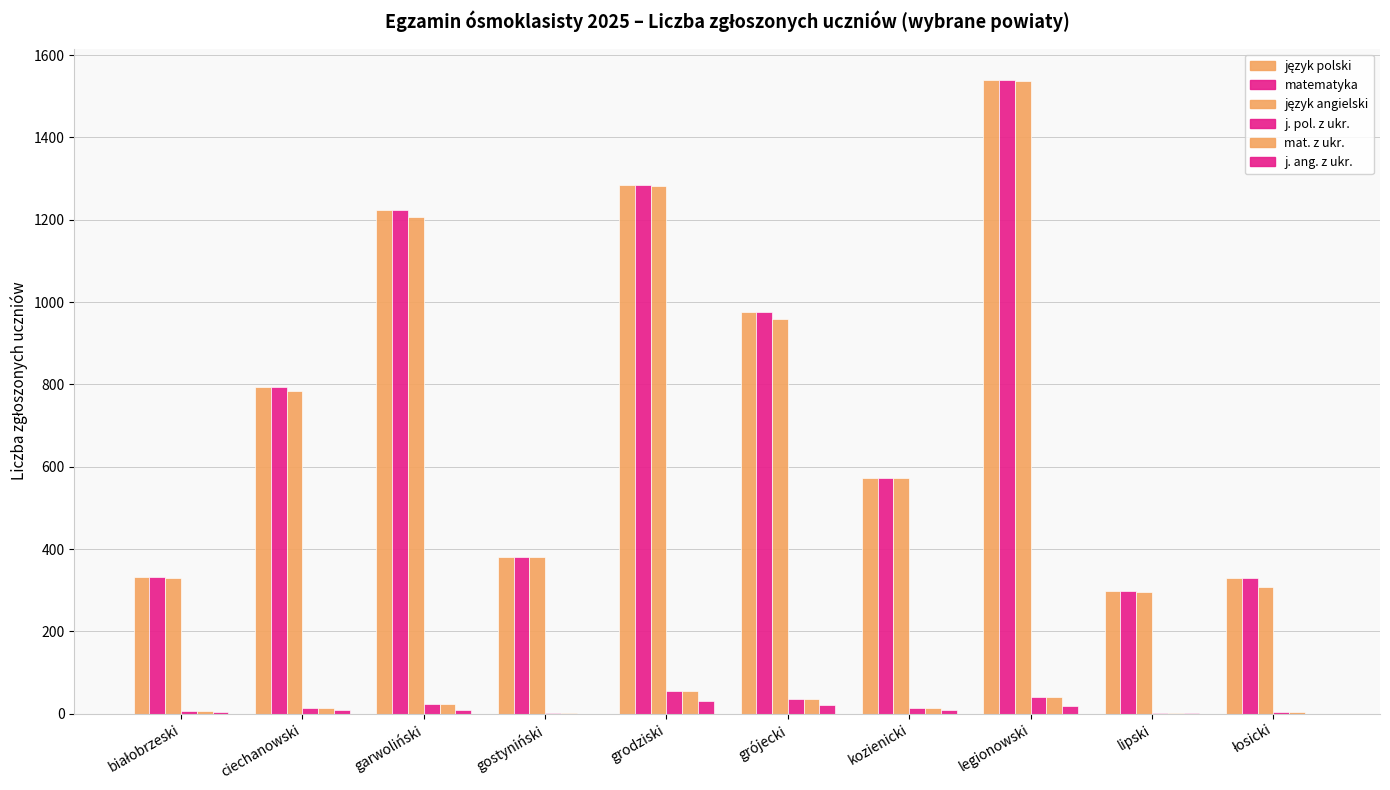

Reading right to left, extract all data points from this chart.

język polski: łosicki=329	lipski=297	legionowski=1539	kozienicki=572	grójecki=977	grodziski=1285	gostyniński=380	garwoliński=1224	ciechanowski=793	białobrzeski=331
matematyka: łosicki=329	lipski=297	legionowski=1539	kozienicki=572	grójecki=977	grodziski=1285	gostyniński=380	garwoliński=1224	ciechanowski=793	białobrzeski=331
język angielski: łosicki=308	lipski=296	legionowski=1538	kozienicki=572	grójecki=960	grodziski=1283	gostyniński=380	garwoliński=1207	ciechanowski=785	białobrzeski=330
j. pol. z ukr.: łosicki=3	lipski=1	legionowski=40	kozienicki=14	grójecki=35	grodziski=56	gostyniński=1	garwoliński=24	ciechanowski=15	białobrzeski=7
mat. z ukr.: łosicki=3	lipski=1	legionowski=40	kozienicki=14	grójecki=35	grodziski=56	gostyniński=1	garwoliński=24	ciechanowski=15	białobrzeski=7
j. ang. z ukr.: łosicki=0	lipski=1	legionowski=18	kozienicki=9	grójecki=20	grodziski=30	gostyniński=0	garwoliński=9	ciechanowski=10	białobrzeski=4